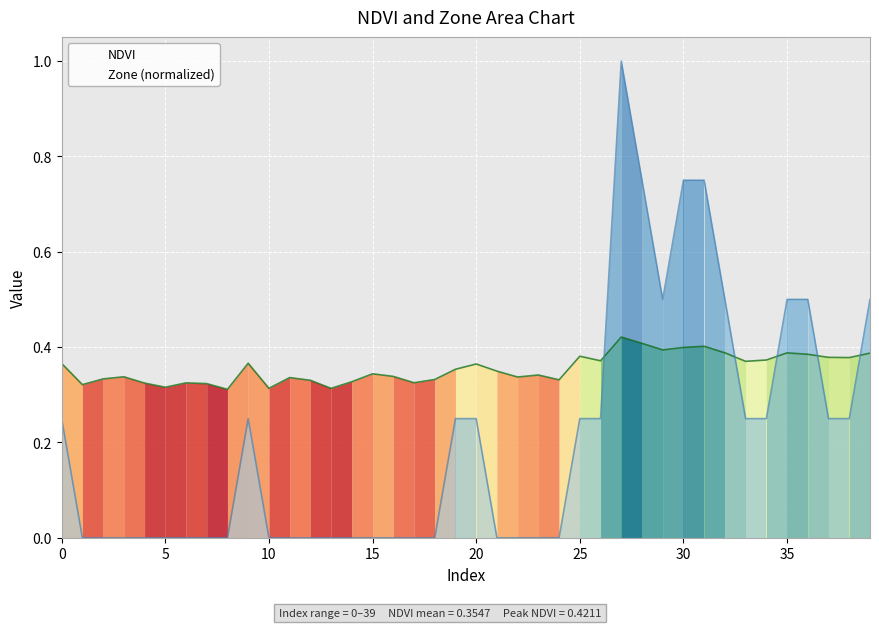

Between 38 and 3, which is larger?

38